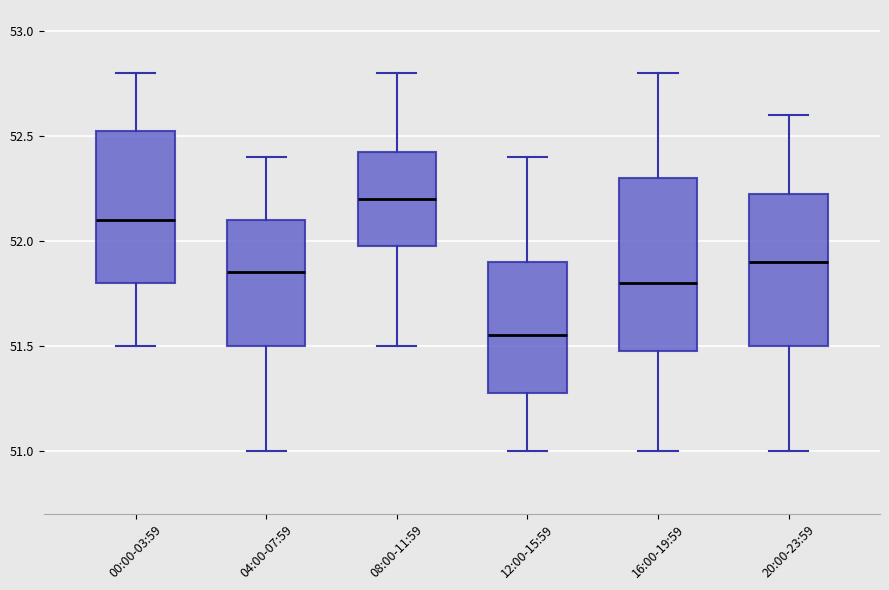

Where does the upper whisker of the box for 16:00-19:59 end on the y-axis? The values are not printed on the chart, so give them approximately, as read against the axis.

52.80